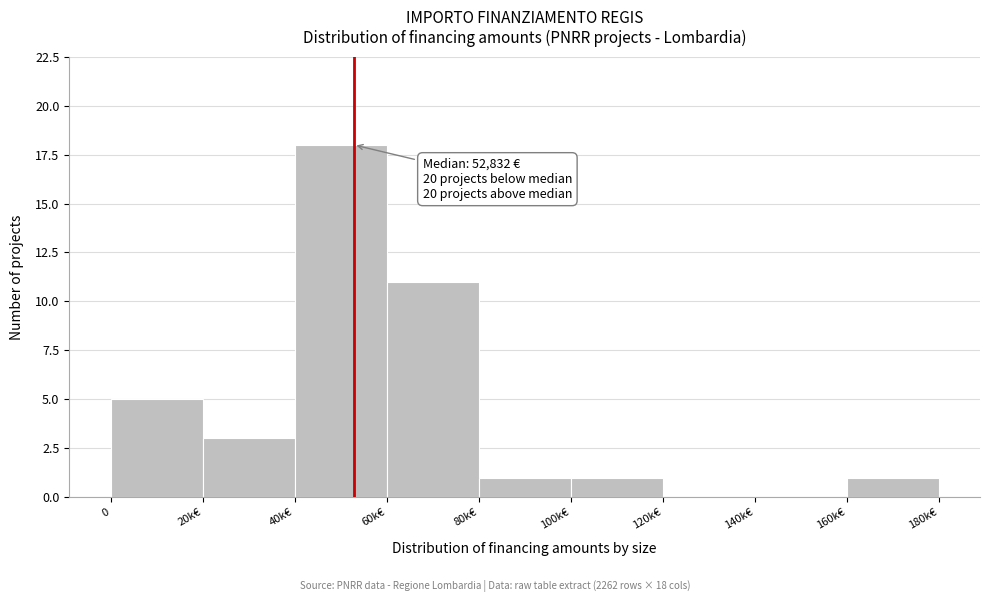

Reading right to left, list all the values displayed in this chart.

160k€=1	140k€=0	120k€=0	100k€=1	80k€=1	60k€=11	40k€=18	20k€=3	0=5